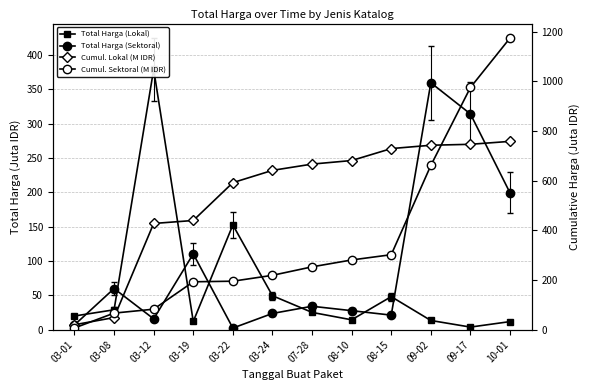

The value of Total Harga (Sektoral) at 07-28 is 34.1. True or false?

True